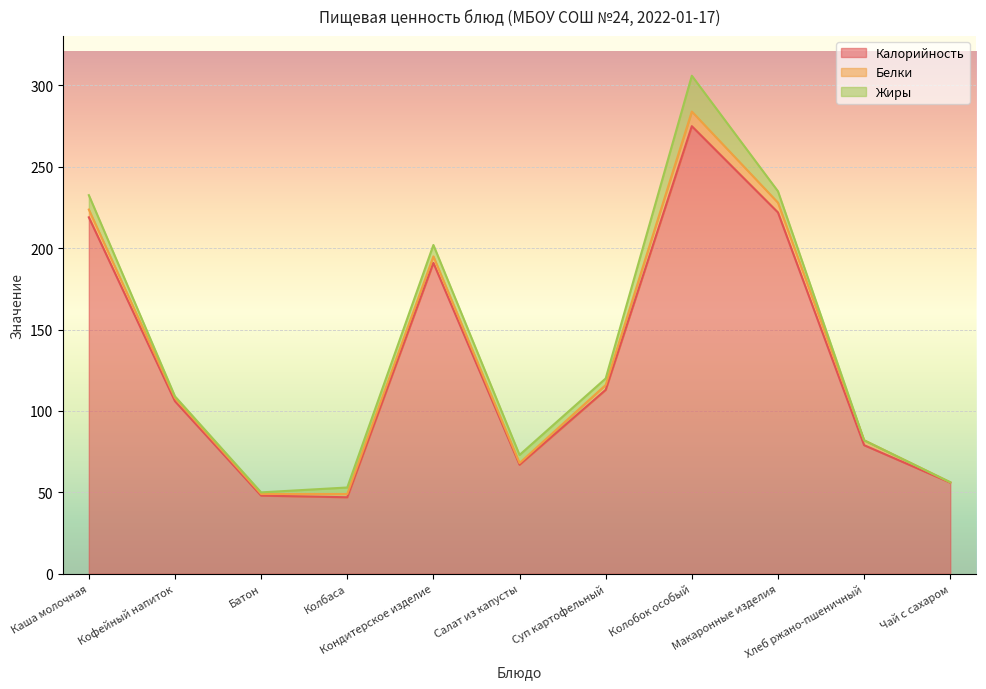

Reading left to right, extract all data points from this chart.

Калорийность: Каша молочная=219.0	Кофейный напиток=106.0	Батон=48.0	Колбаса=47.0	Кондитерское изделие=191.0	Салат из капусты=67.0	Суп картофельный=113.0	Колобок особый=275.0	Макаронные изделия=222.0	Хлеб ржано-пшеничный=79.0	Чай с сахаром=56.0
Белки: Каша молочная=4.8	Кофейный напиток=2.0	Батон=1.0	Колбаса=2.0	Кондитерское изделие=4.0	Салат из капусты=1.0	Суп картофельный=3.0	Колобок особый=9.0	Макаронные изделия=6.0	Хлеб ржано-пшеничный=3.0	Чай с сахаром=0.2
Жиры: Каша молочная=8.8	Кофейный напиток=1.0	Батон=1.0	Колбаса=4.0	Кондитерское изделие=7.0	Салат из капусты=5.0	Суп картофельный=4.0	Колобок особый=22.0	Макаронные изделия=7.0	Хлеб ржано-пшеничный=0.0	Чай с сахаром=0.0